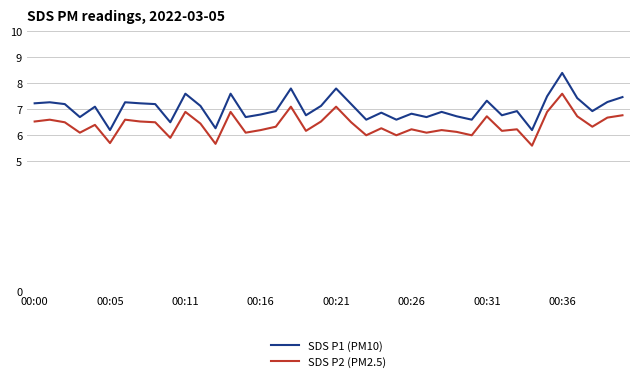

Which series has the largest total across all categories?

SDS P1 (PM10)